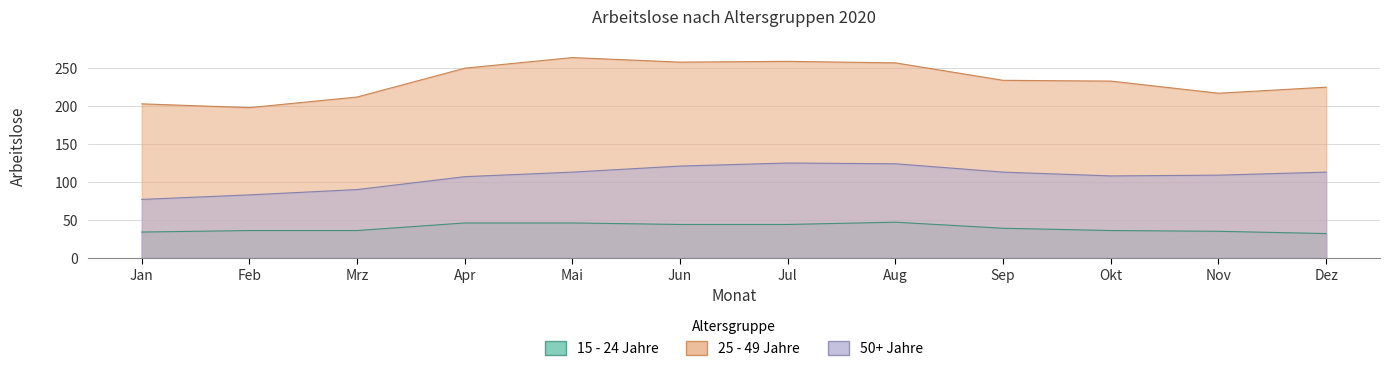

How many data points in 25 - 49 Jahre are less than 234?

6